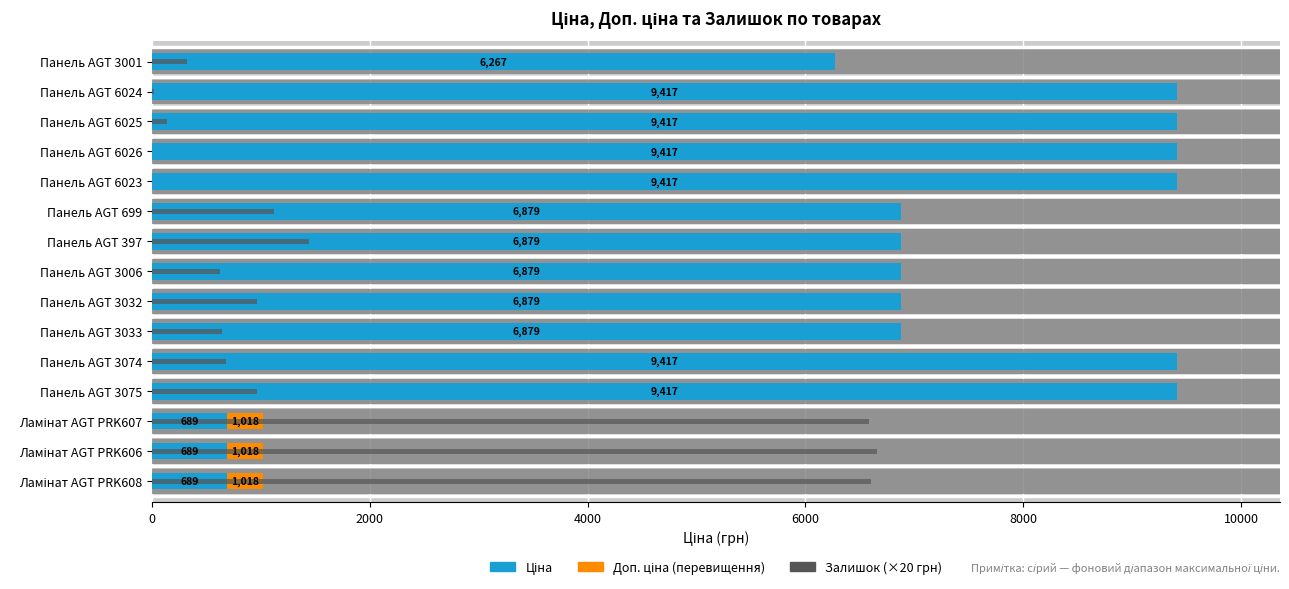

True or false: Залишок (×20) has a value of 6660.0 at Ламінат AGT PRK606.

True